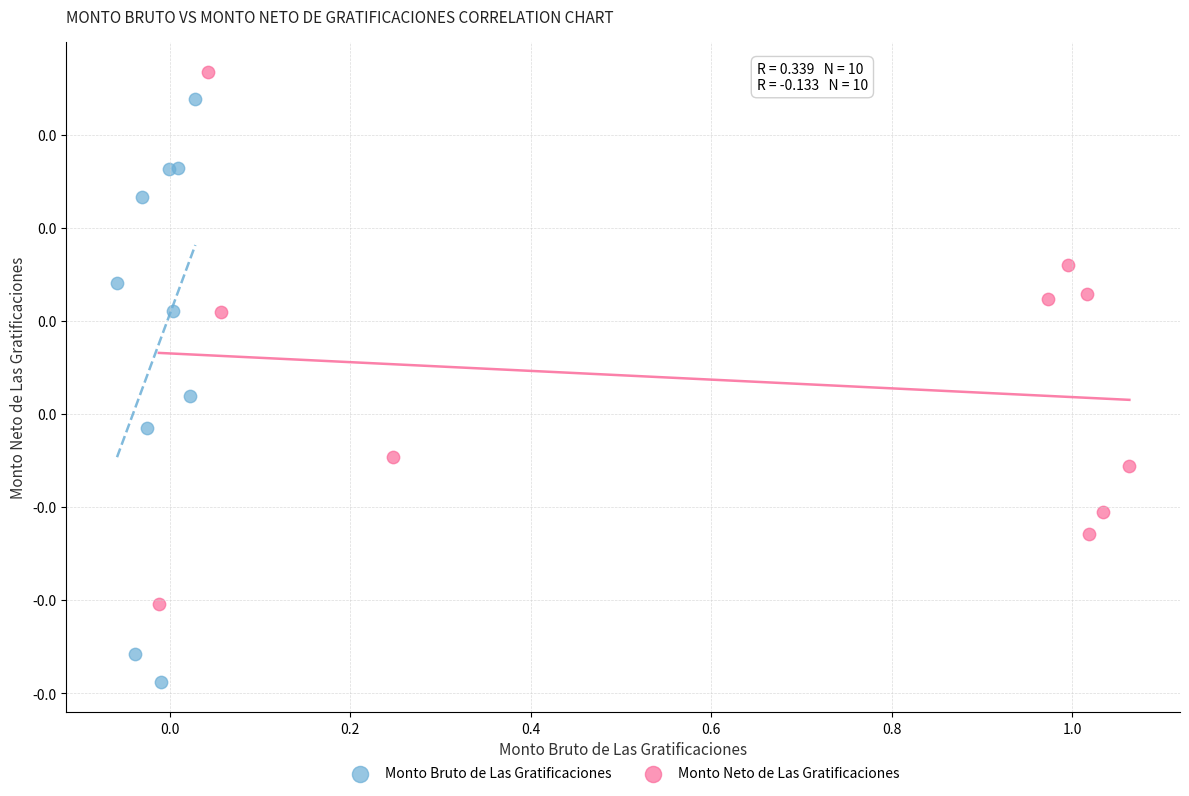

Which series has the largest Y range (max minus min)?

Monto Bruto de Las Gratificaciones